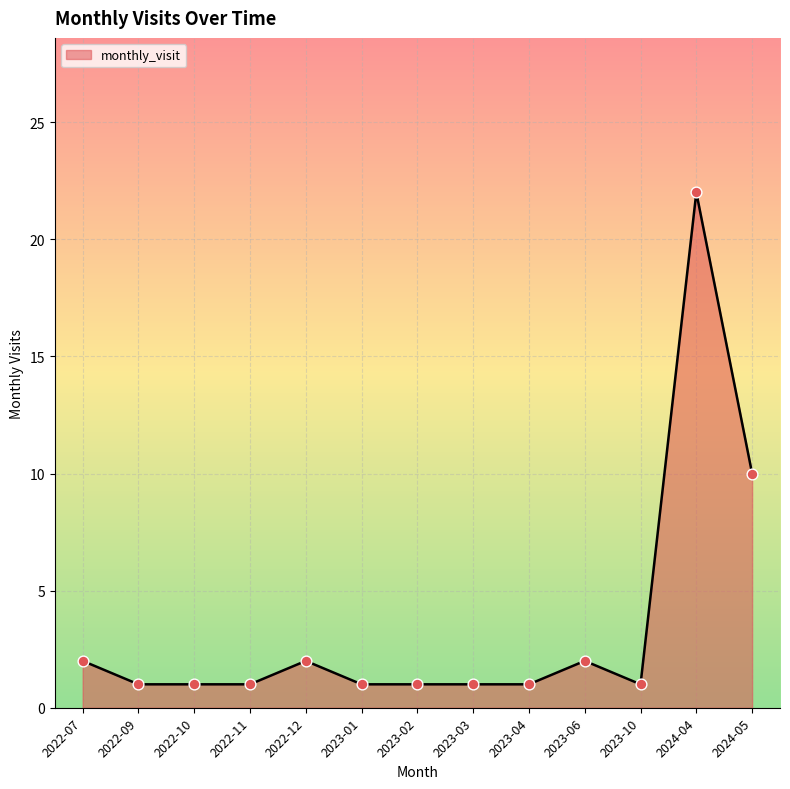

Which has a higher value, 2024-05 or 2022-12?

2024-05